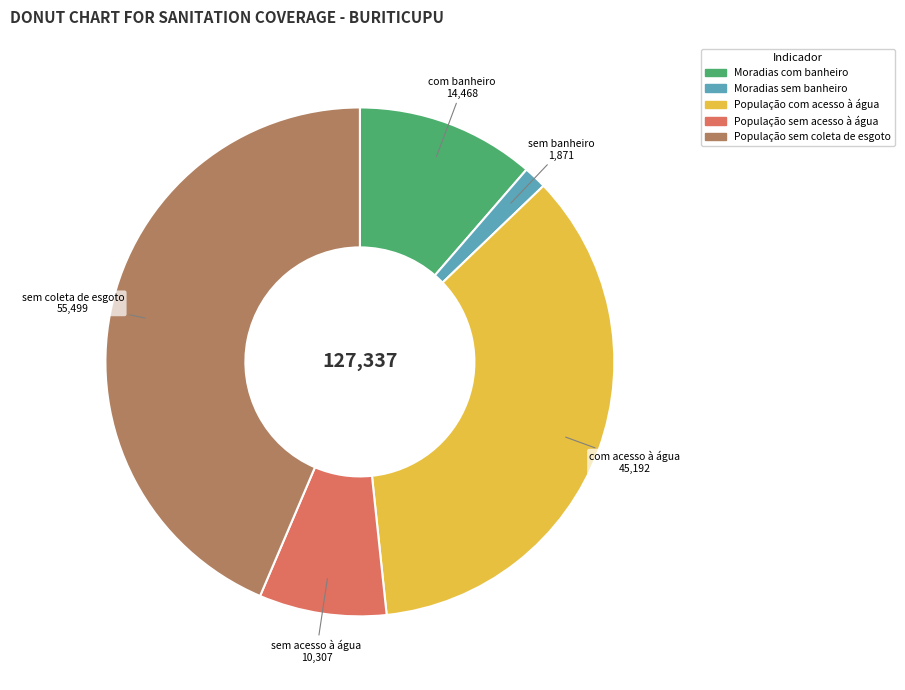

Is there any slice that represents more than half of the pie?

No